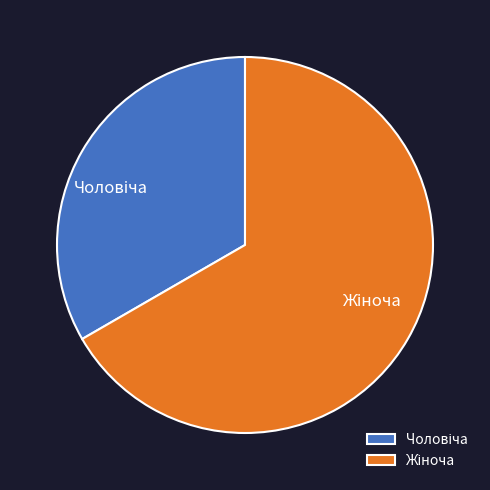

Is there any slice that represents more than half of the pie?

Yes